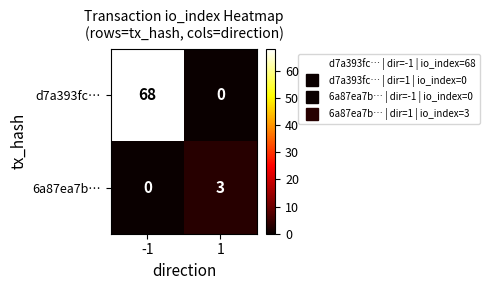

Which series changed the most between -1 and 1?

d7a393fc…